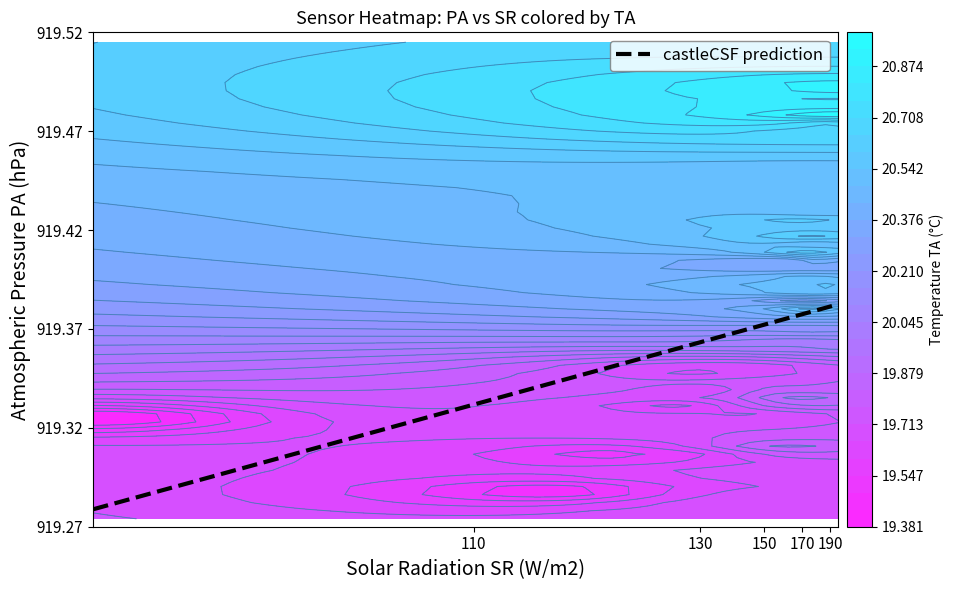

Is it true that PA equals 1421.7 at TA?

False